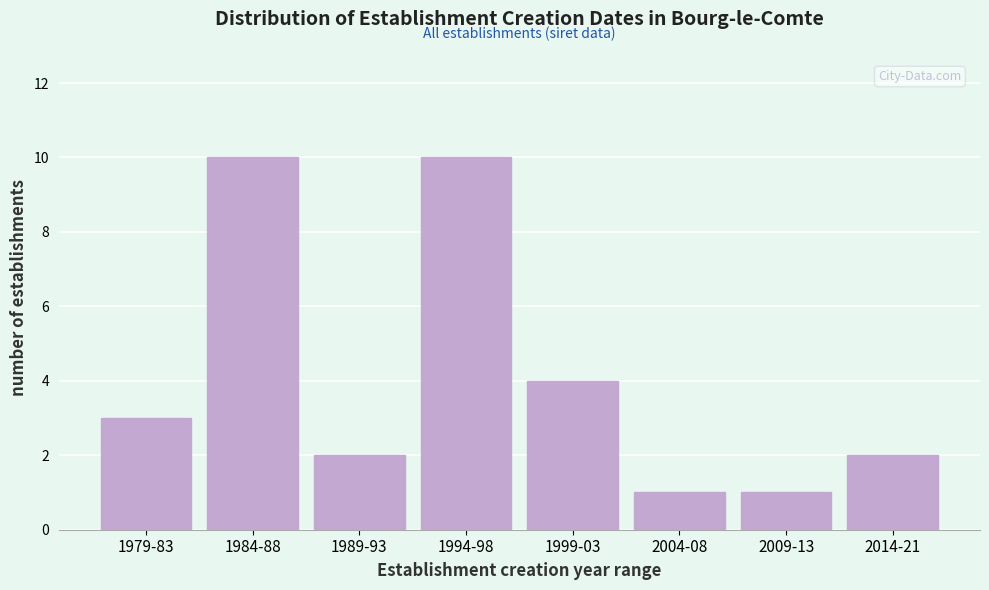

Reading left to right, extract all data points from this chart.

3	10	2	10	4	1	1	2